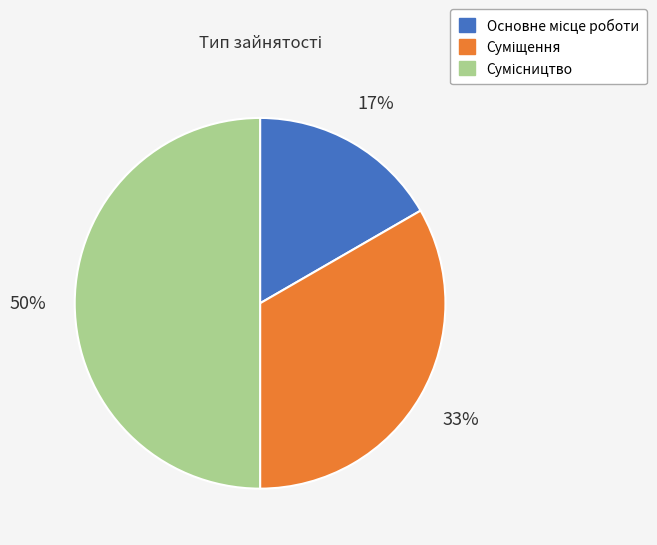

To the nearest percent, what is the average slice percentage?

33%